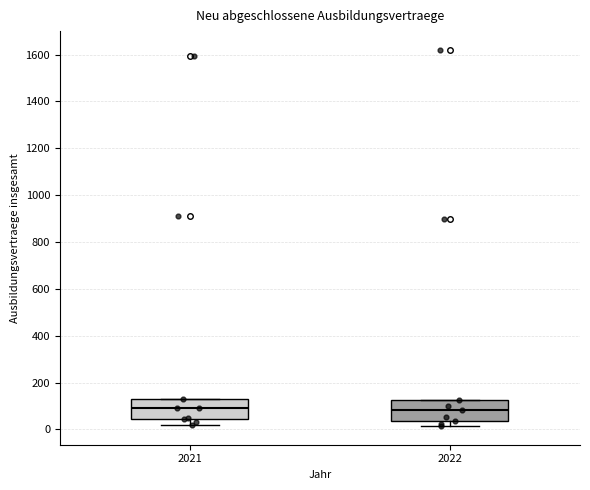

Reading left to right, transcribe this box plot: for each box, give where its median line is, the range the box spans, and where its two whiskers end, as read against the y-axis. The values are not printed on the chart, so give them approximately, as read against the axis.

2021: median 100, box 40 to 140, whiskers 20 to 140
2022: median 80, box 40 to 120, whiskers 20 to 120